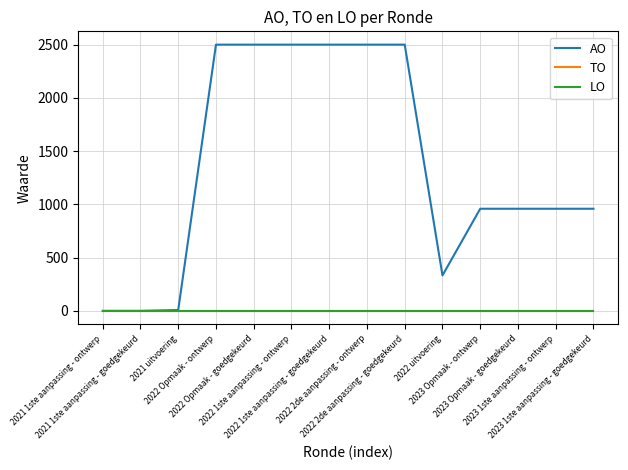

True or false: AO has more than 2 interior local peaks.

False